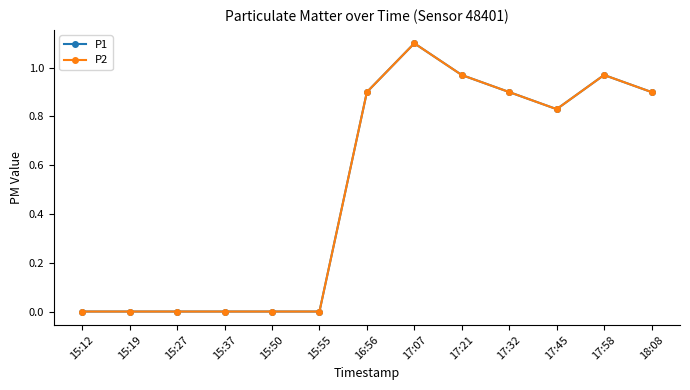

The P1 series shows -0.4 at 15:50. True or false?

False